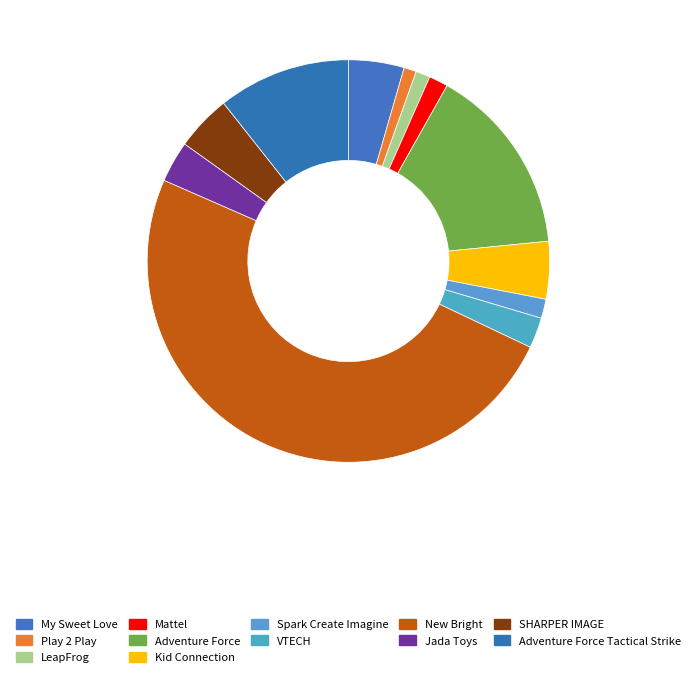

Count the number of slices in the pie.

12